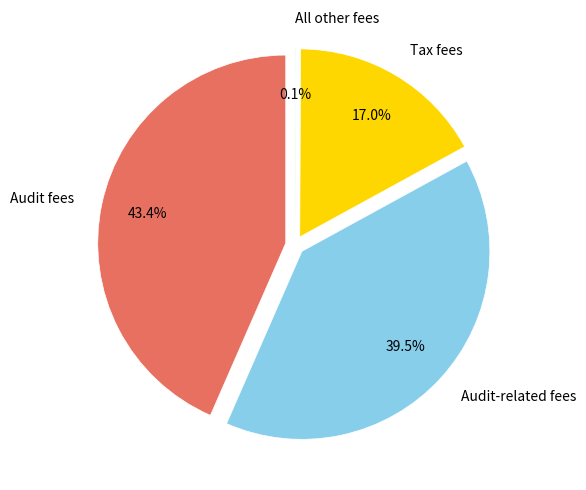

Is it true that Tax fees is 17% of the pie?

True